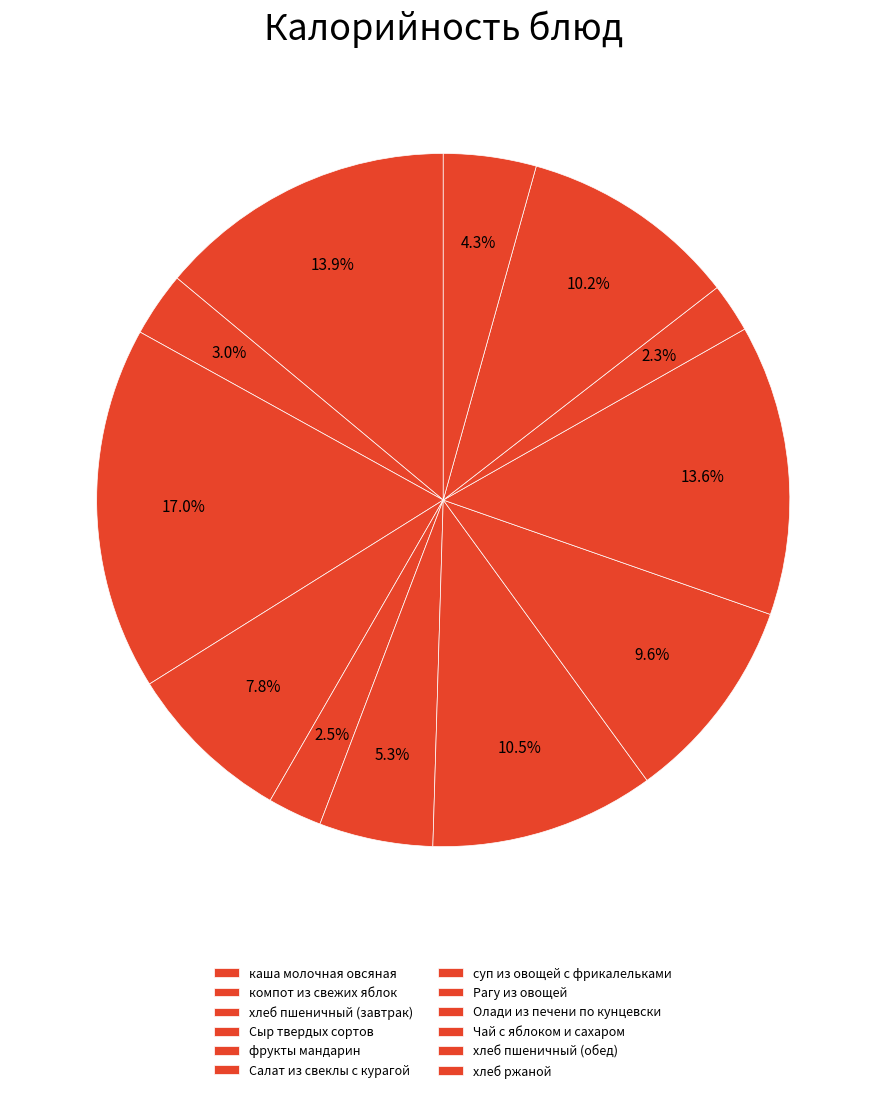

To the nearest percent, what is the difference between the largest and smallest slice percentages?

15%